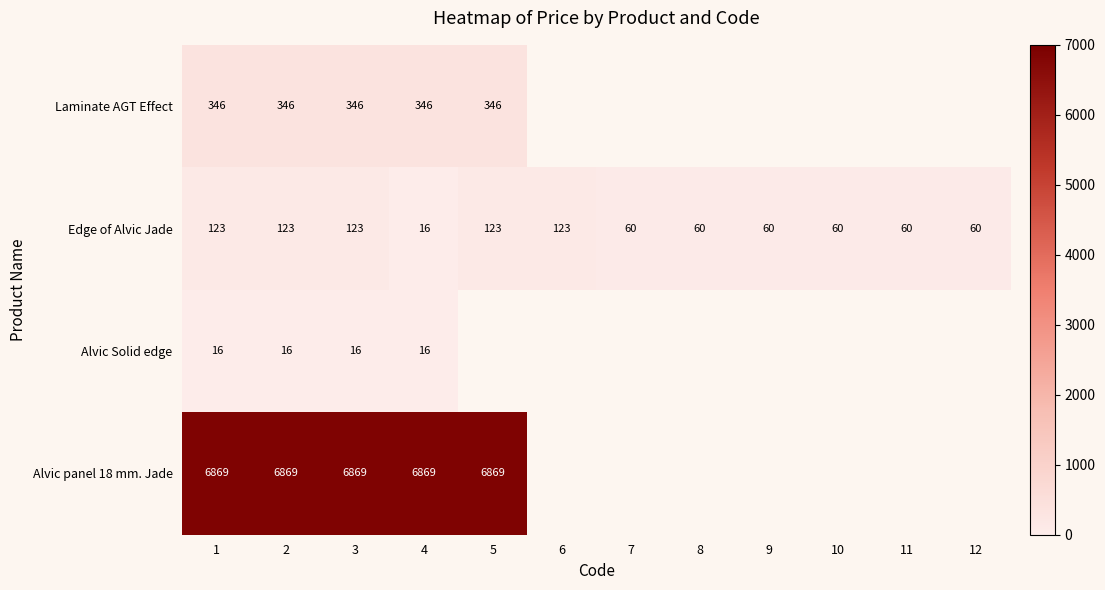

How many positive values does the Laminate AGT Effect series have?

5